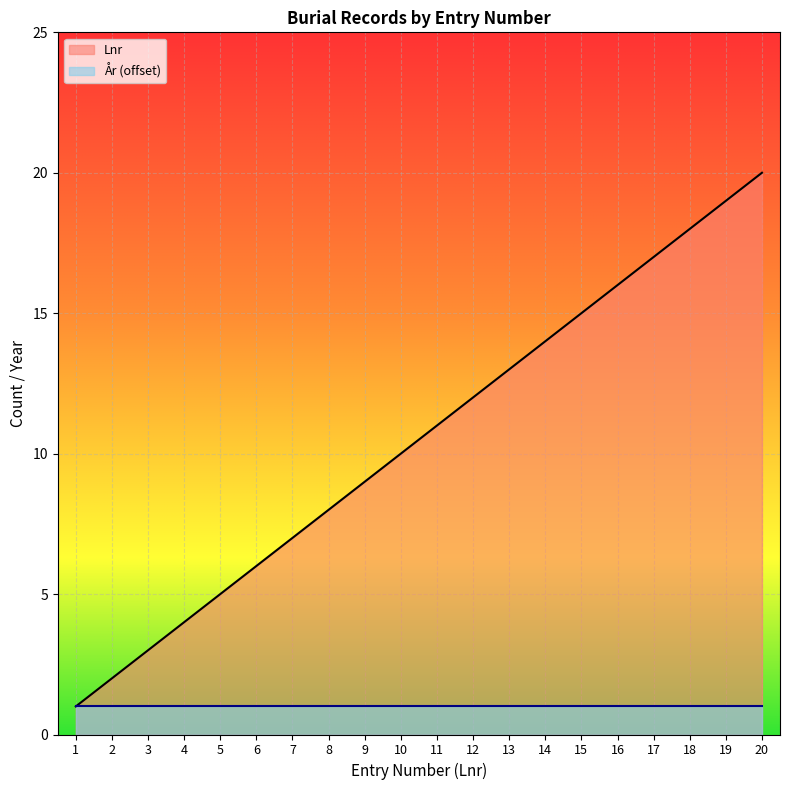

What is the minimum value shown in the chart?

1